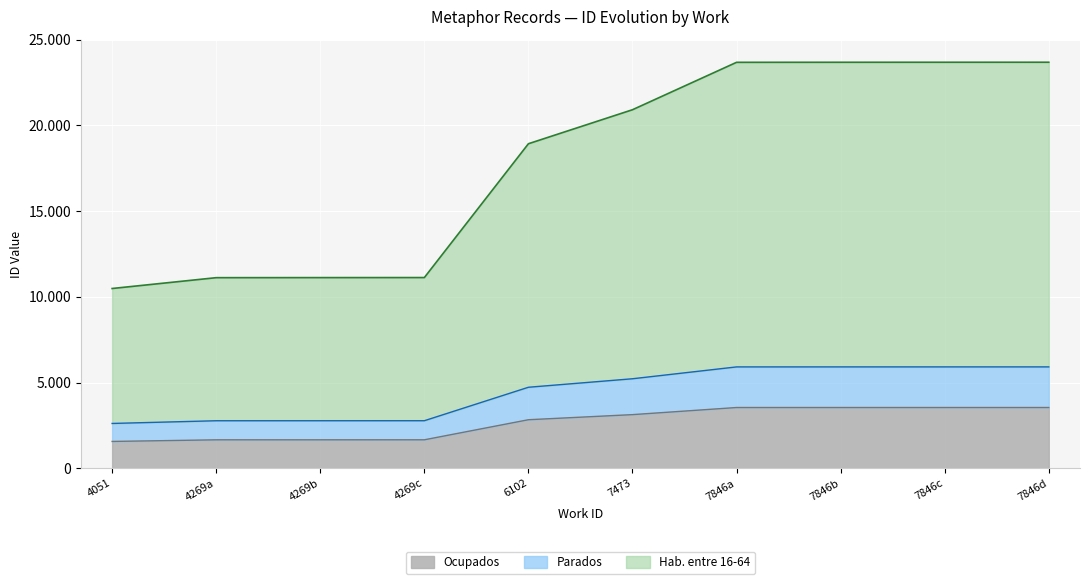

What is the value of the 5th point from the left?

2839.7